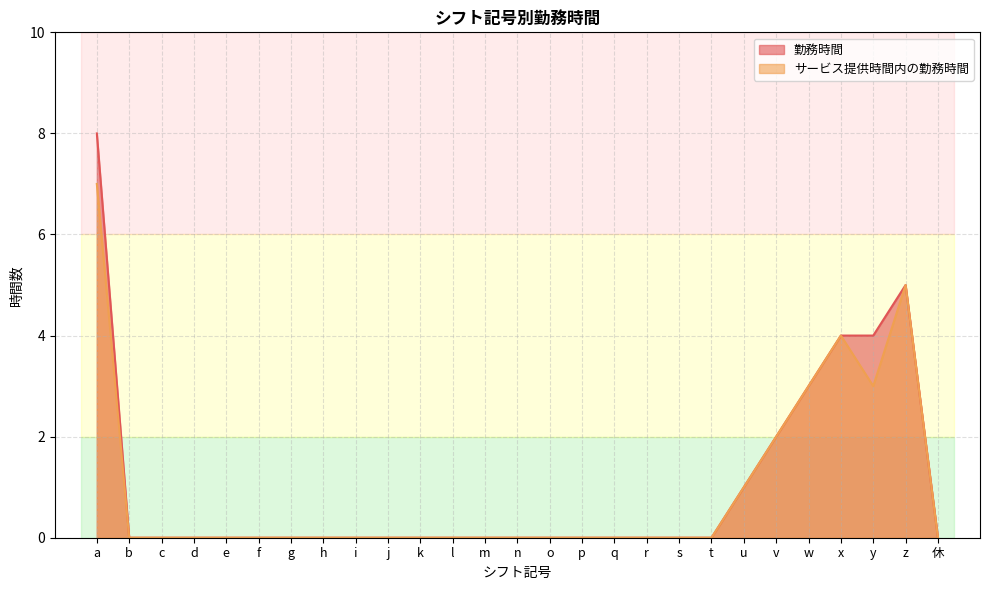

Rank the categories by 勤務時間 value from highest to lowest.

a, z, x, y, w, v, u, b, c, d, e, f, g, h, i, j, k, l, m, n, o, p, q, r, s, t, 休